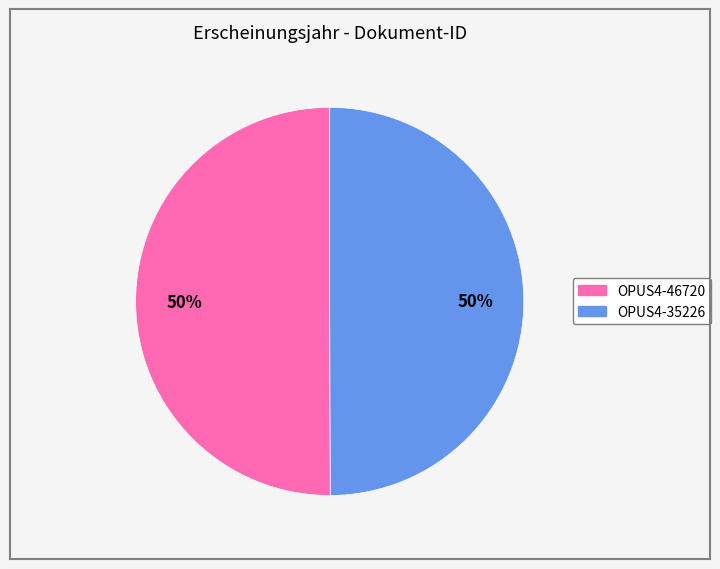

What is the ratio of the value at OPUS4-46720 to the value at OPUS4-35226?

1.0